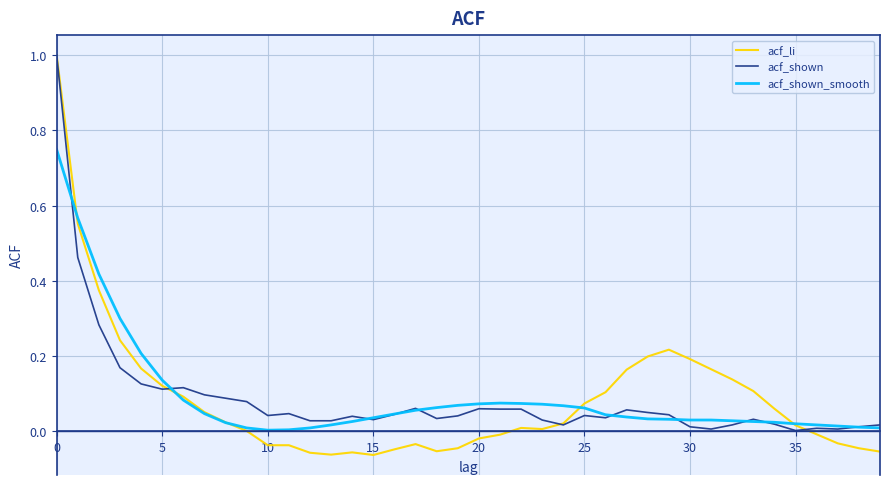

What is the maximum value shown in the chart?

1.0